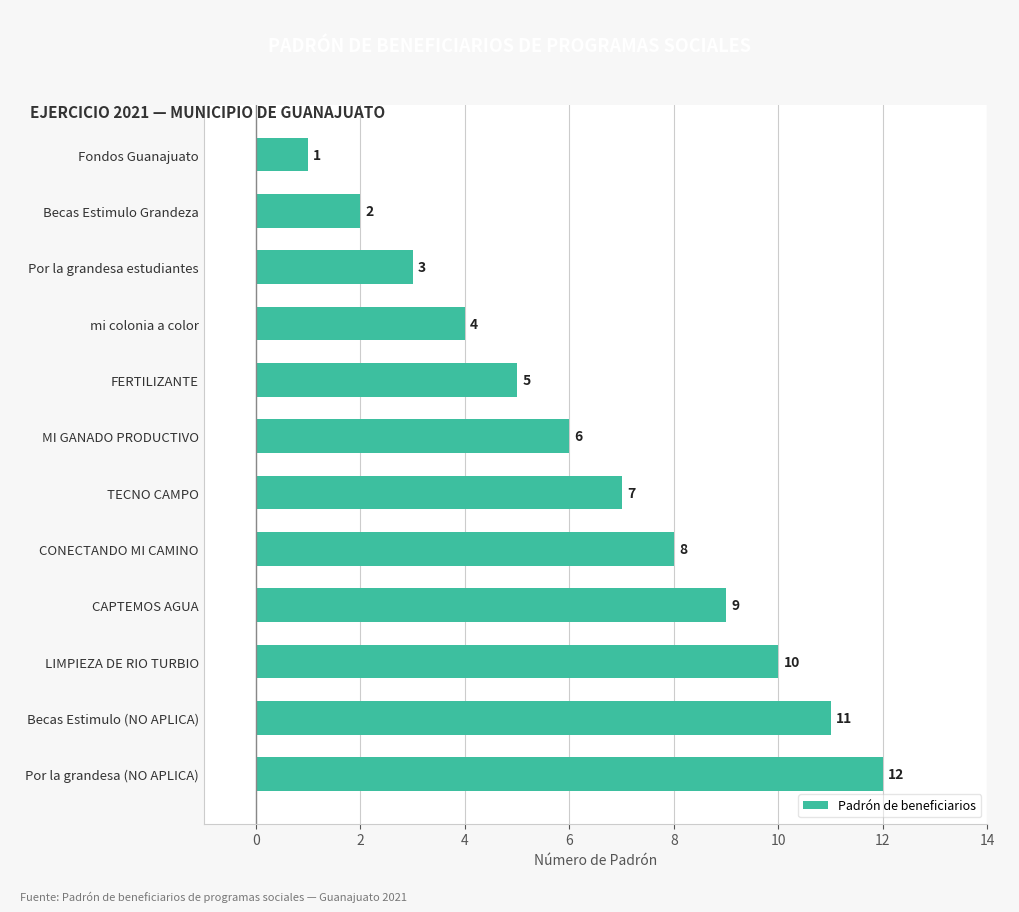

How many bars are there in total?

12